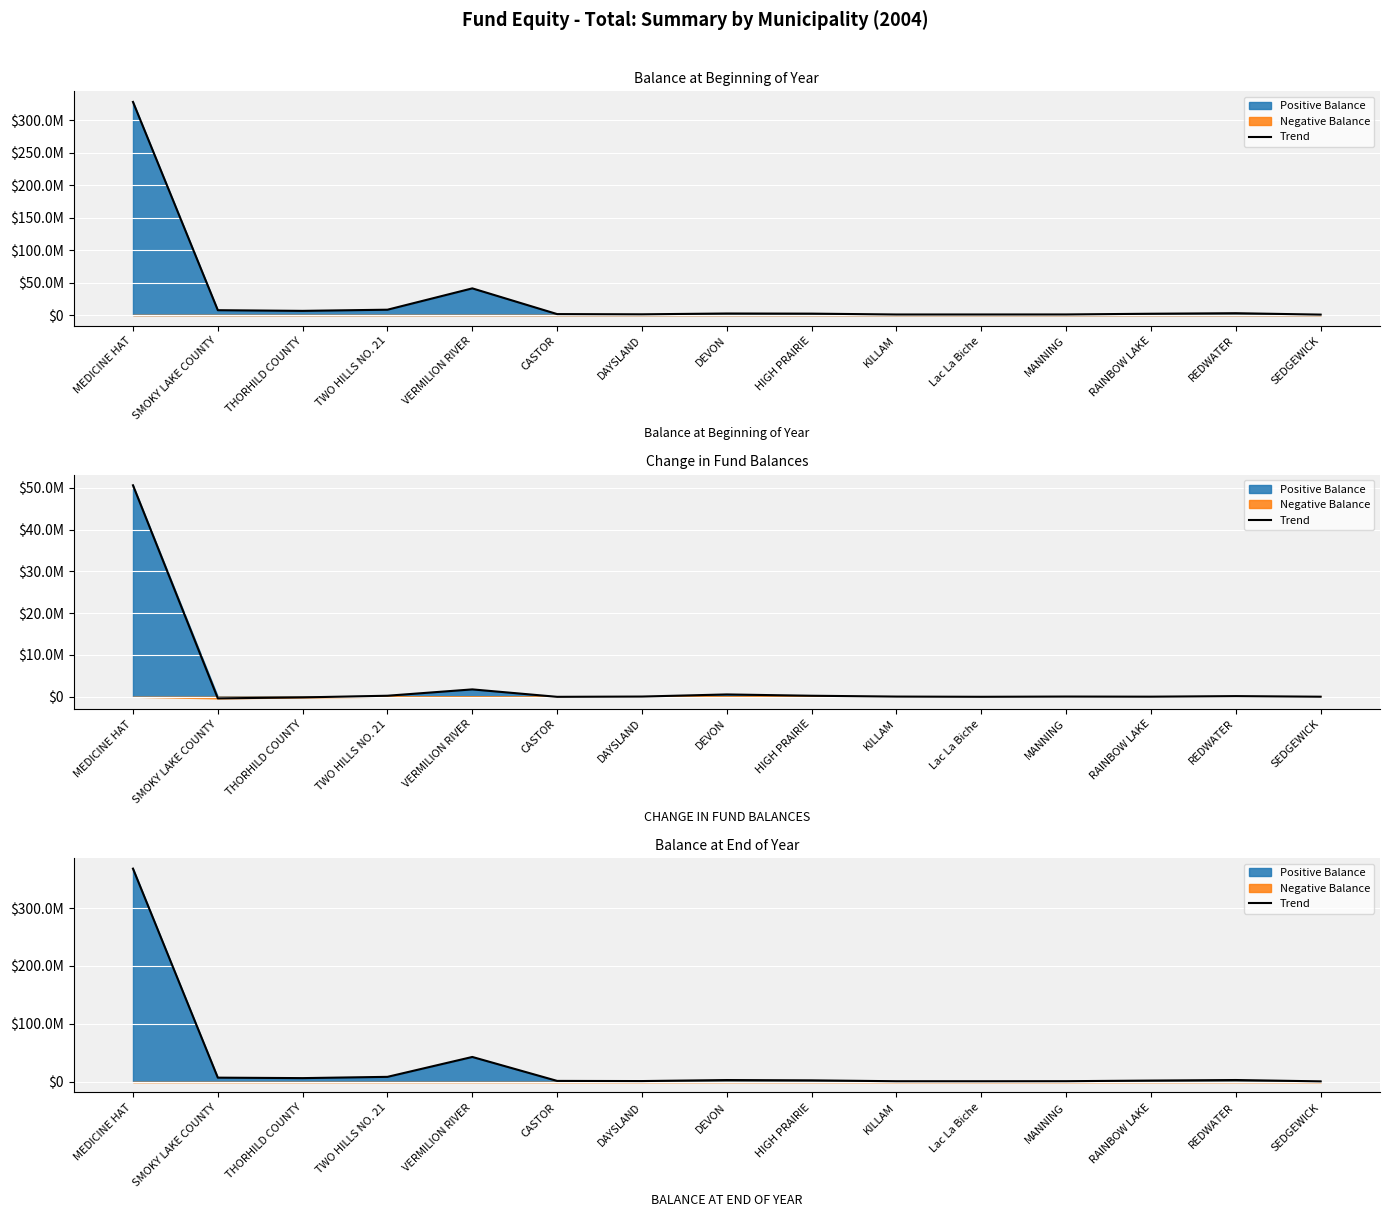

At which category does the data reach its first local peak?

VERMILION RIVER